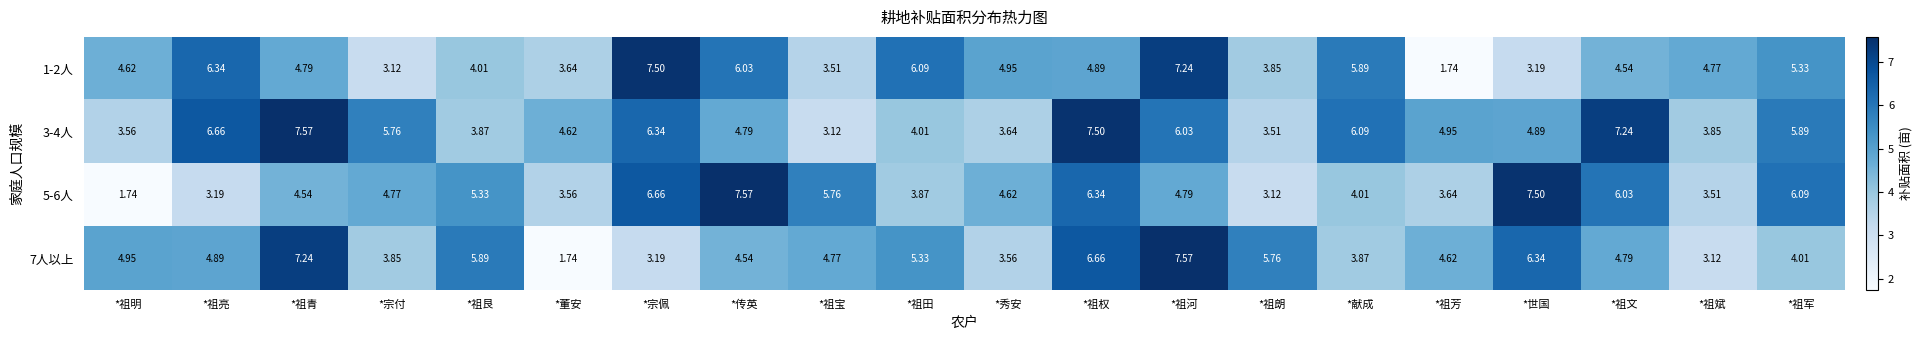

How many series are shown in this chart?

4